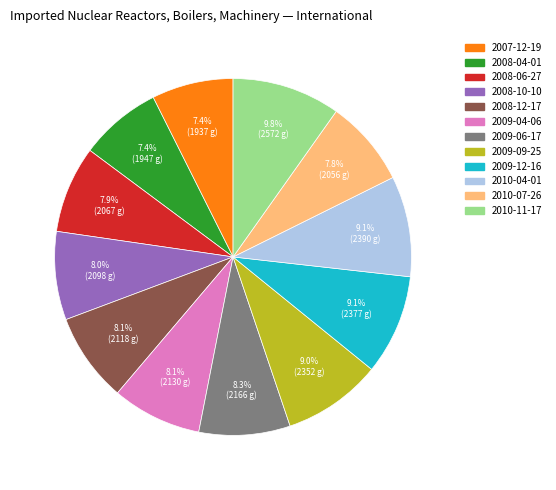

True or false: 2010-07-26 accounts for 1% of the total.

False